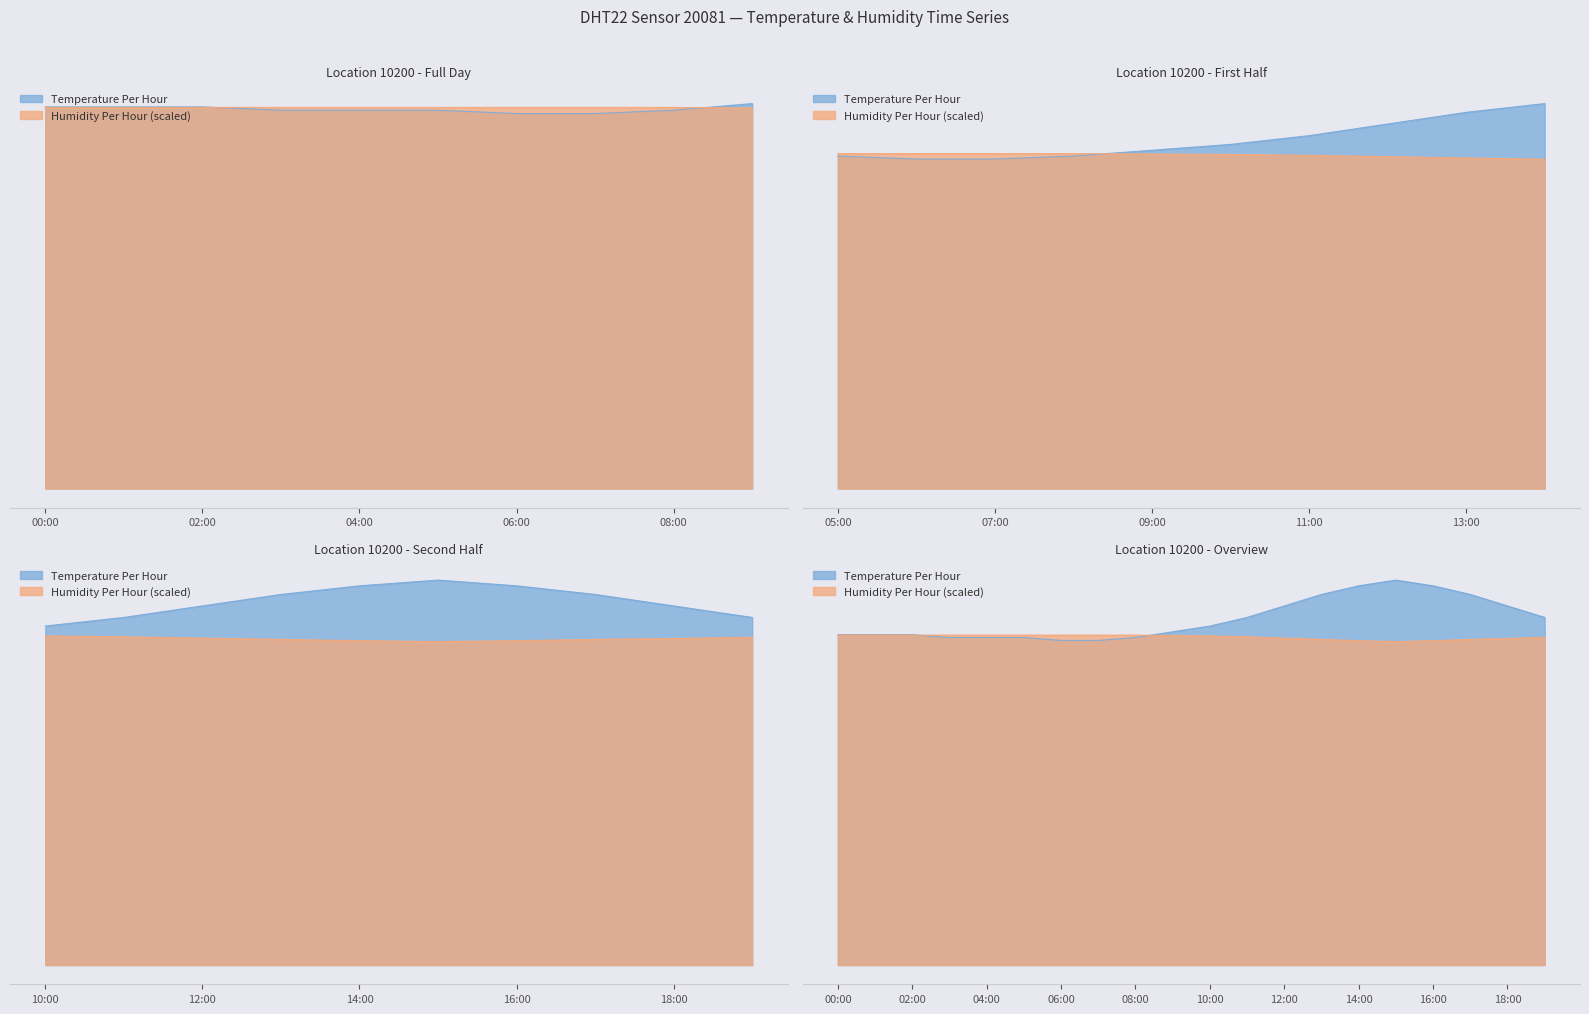

At how many categories does at least one series exceed 13?

3